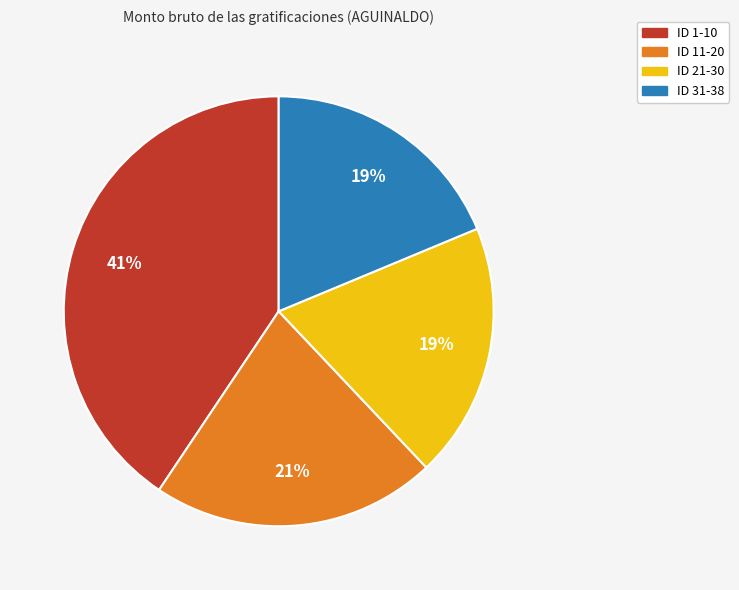

Does any single category account for the majority?

No